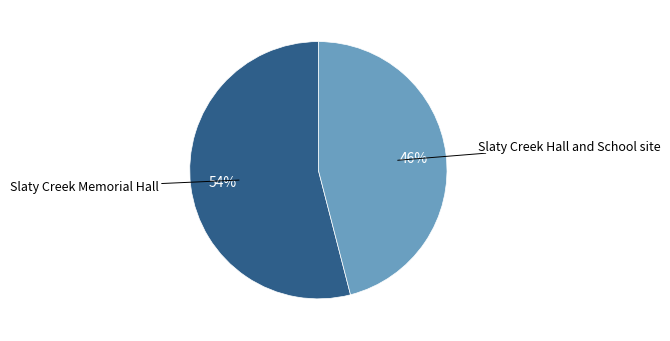

To the nearest percent, what is the difference between the largest and smallest slice percentages?

8%